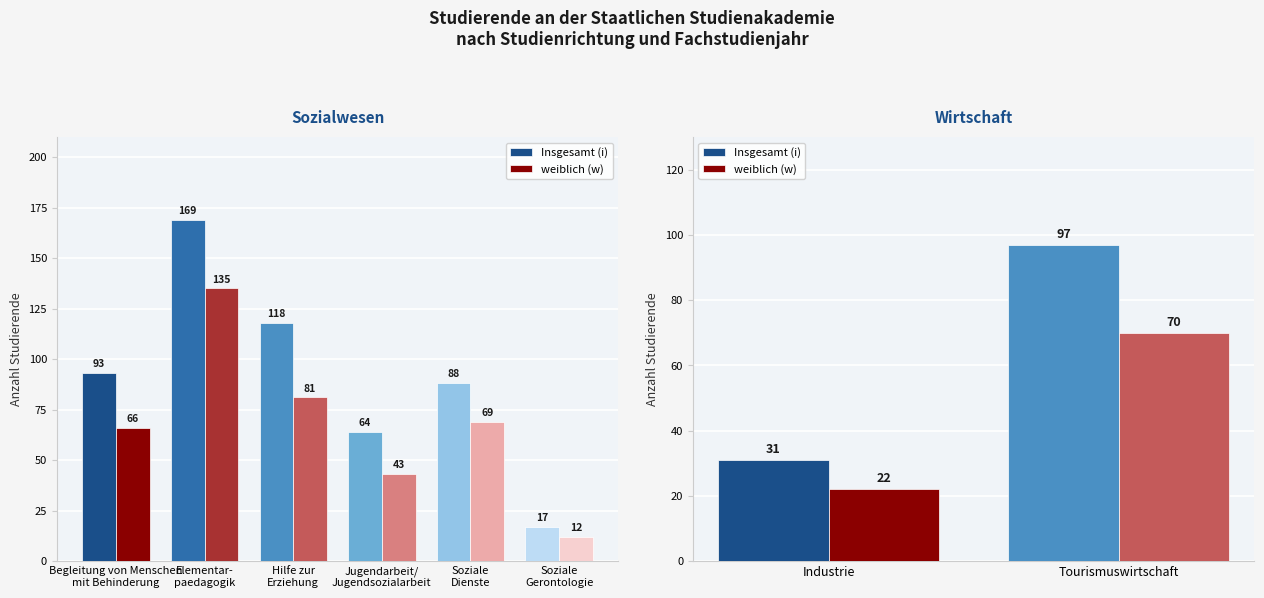

List the series in order of their peak value, highest first.

Insgesamt (i), weiblich (w)